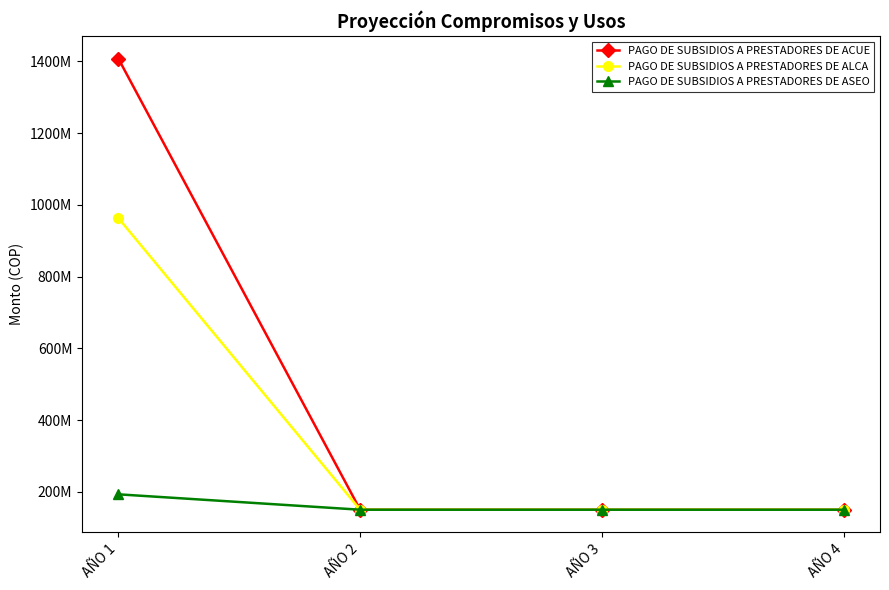

Which category has the highest value in the PAGO DE SUBSIDIOS A PRESTADORES DE ASEO series?

AÑO 1